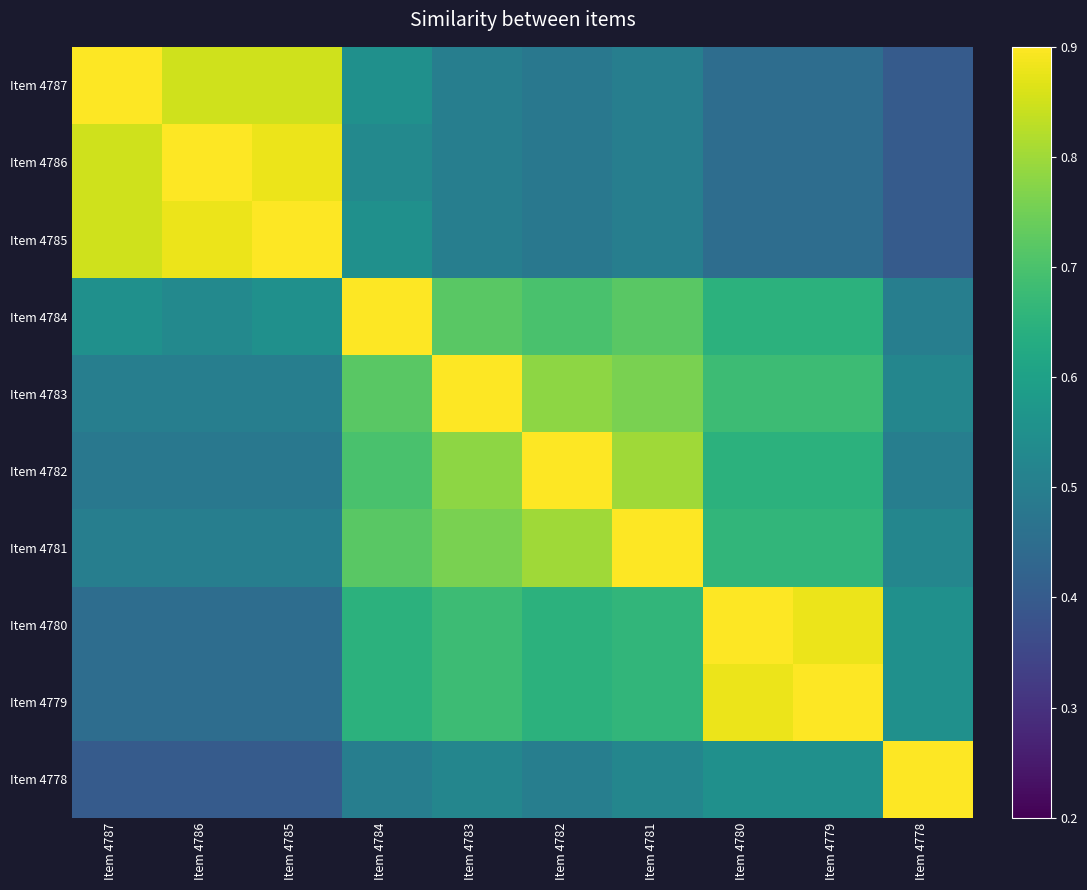

List the series in order of their peak value, highest first.

Item 4787, Item 4786, Item 4785, Item 4784, Item 4783, Item 4782, Item 4781, Item 4780, Item 4779, Item 4778